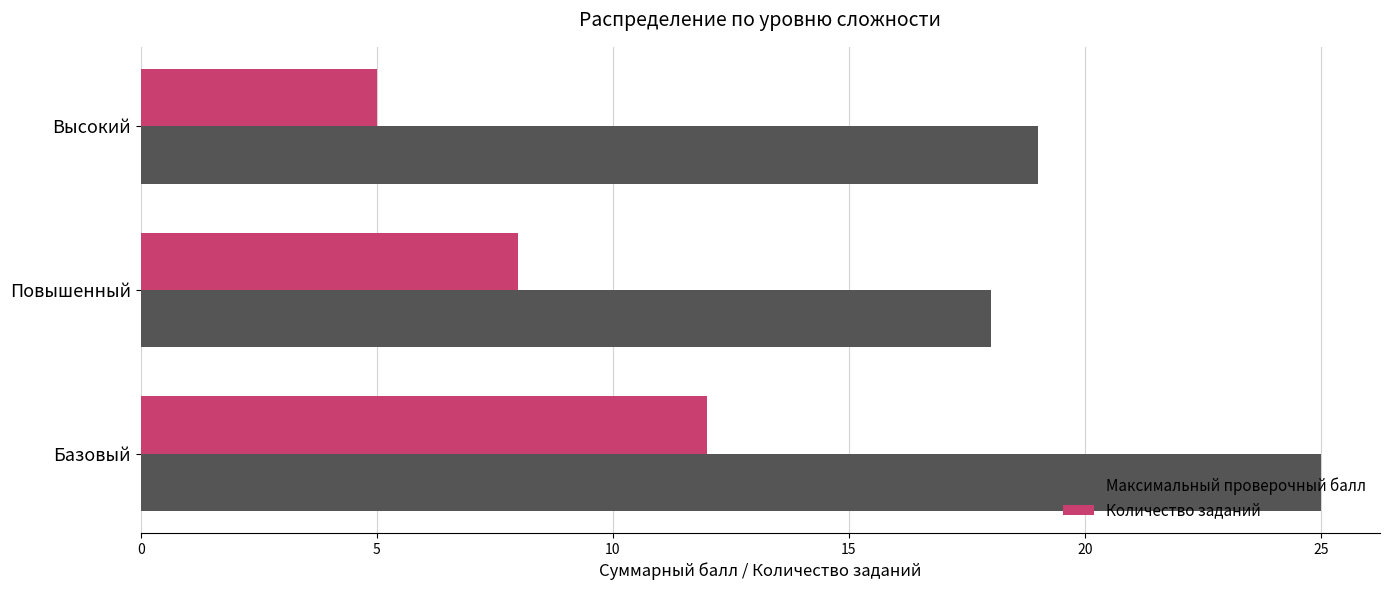

Rank the series by their maximum value, from highest to lowest.

Максимальный проверочный балл, Количество заданий